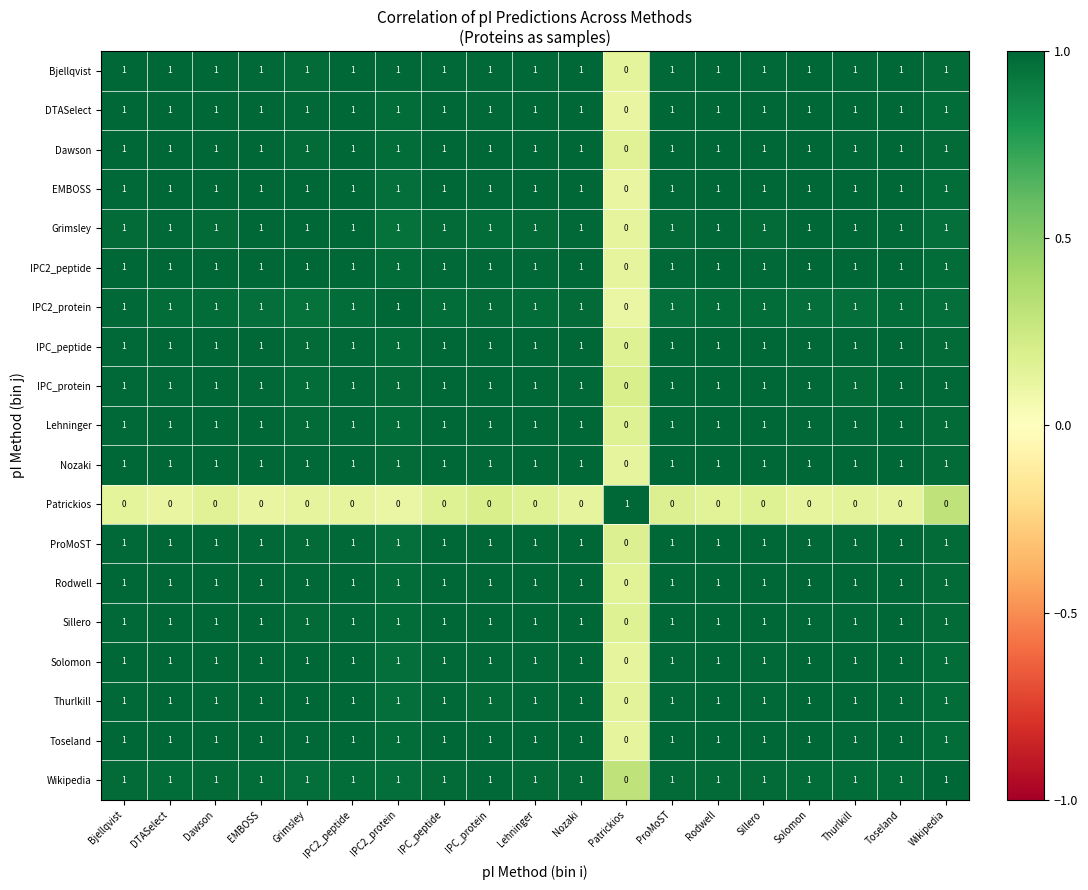

True or false: Wikipedia has a value of 1 at Rodwell.

True